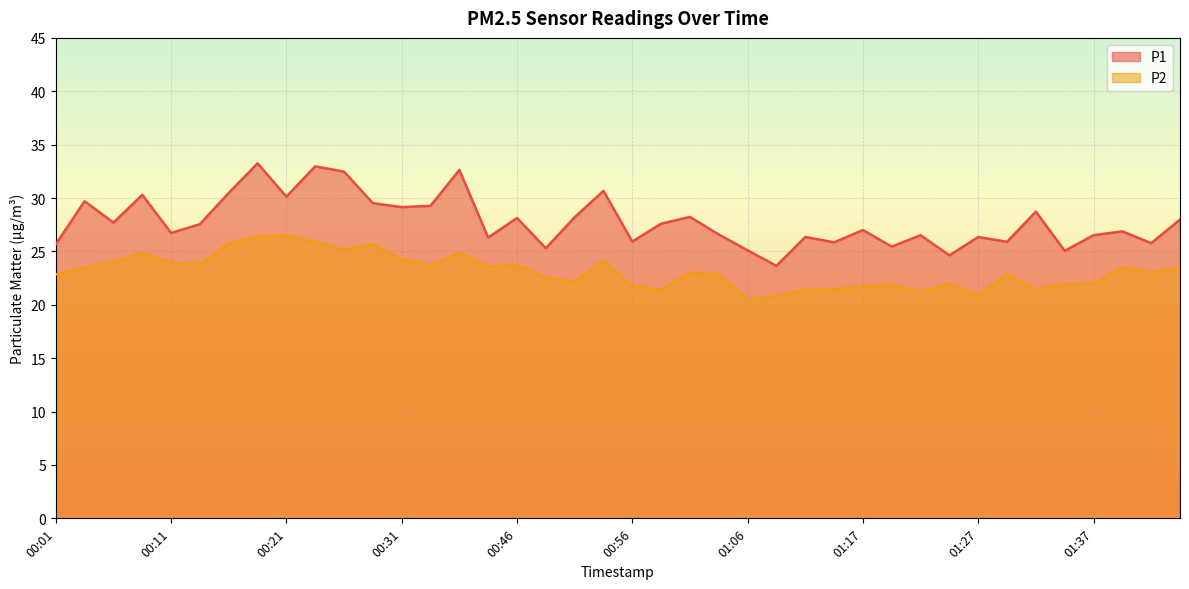

Is the value of P1 at 00:29 greater than the value of P2 at 00:16?

Yes